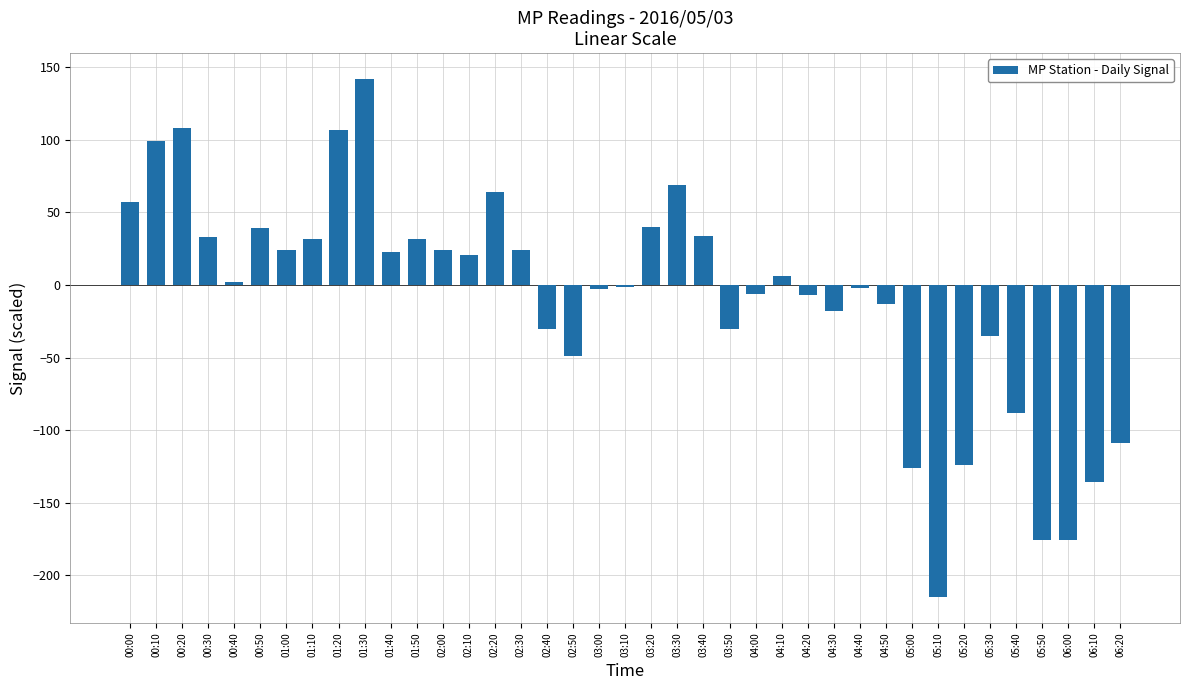

Count the number of values greater than 1.

20